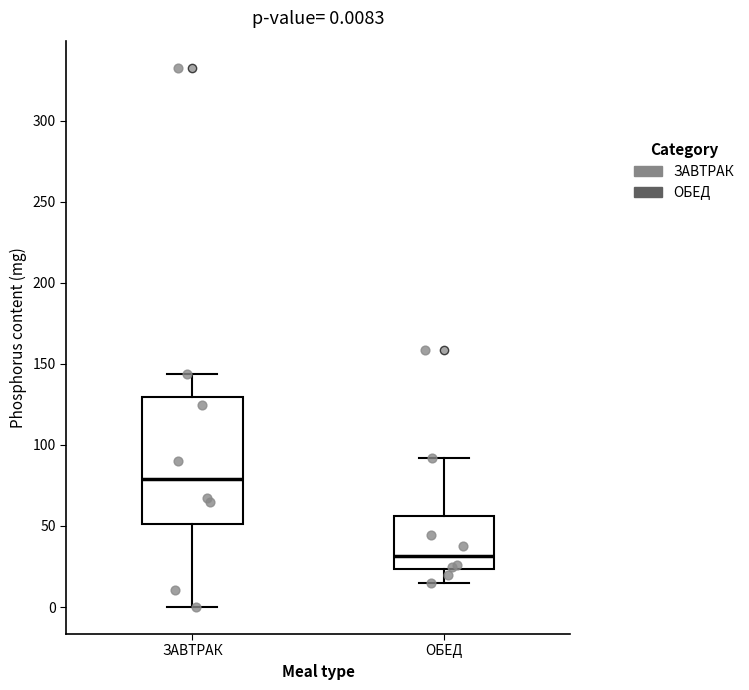

Which box has the lowest median line?

ОБЕД